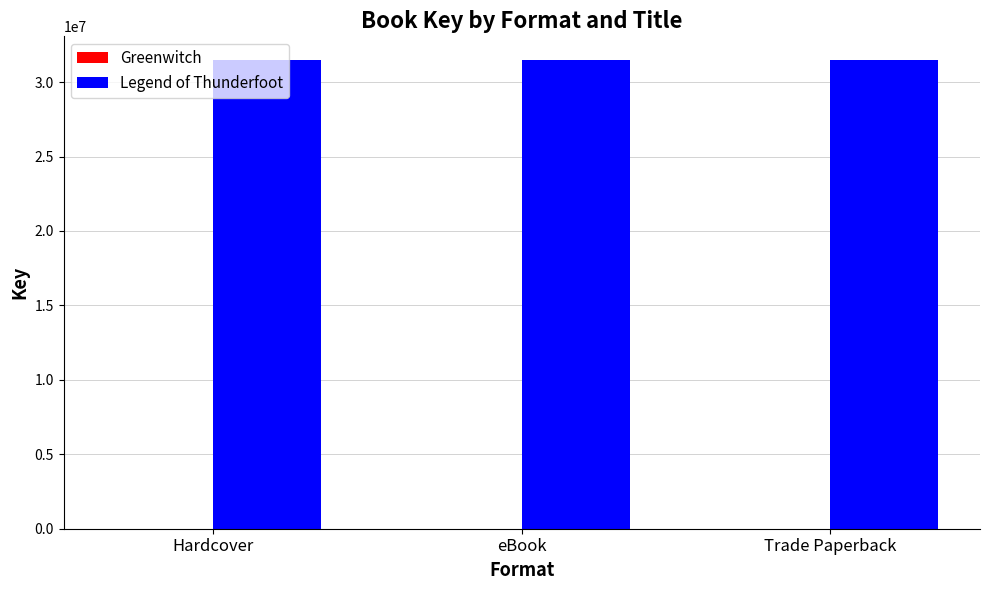

True or false: Legend of Thunderfoot has a value of 31498091 at eBook.

True